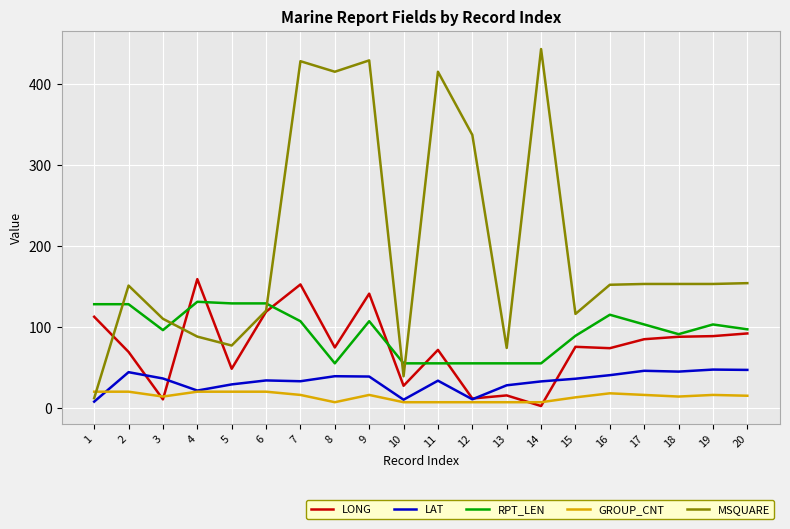

What is the difference between the maximum and minimum values in the GROUP_CNT series?

13.0